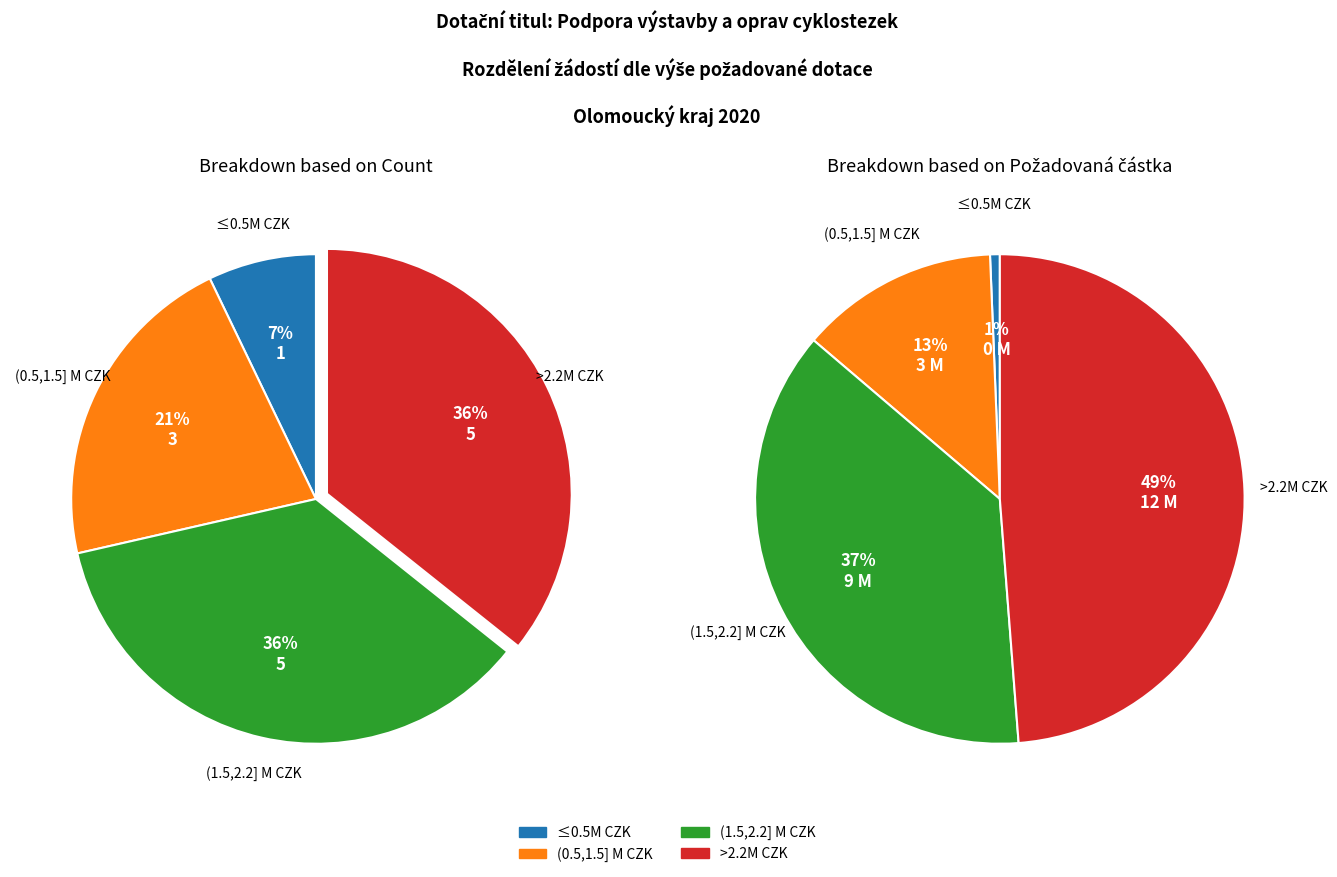

Combined, do 5/2020 and 1/2020 account for over 50%?

No